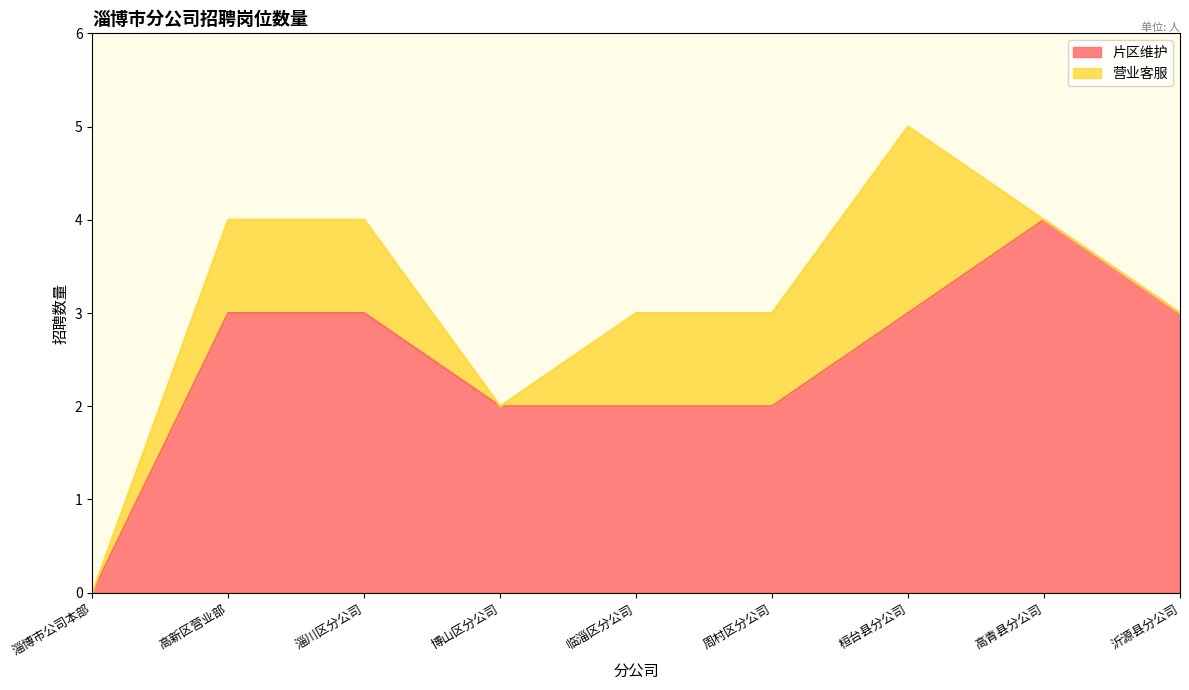

How many positive values are there?

8